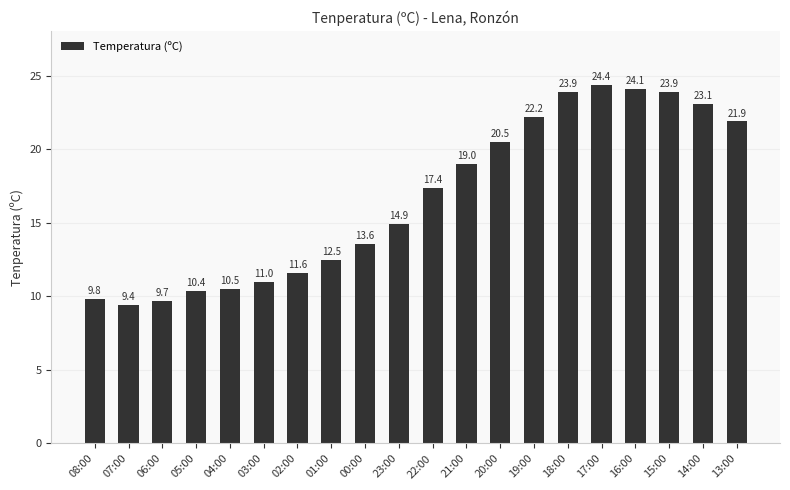

What is the sum of all values?

333.8